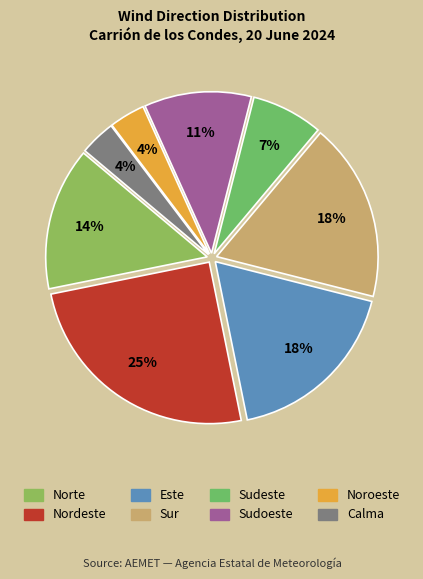

Which slice is the largest?

Nordeste